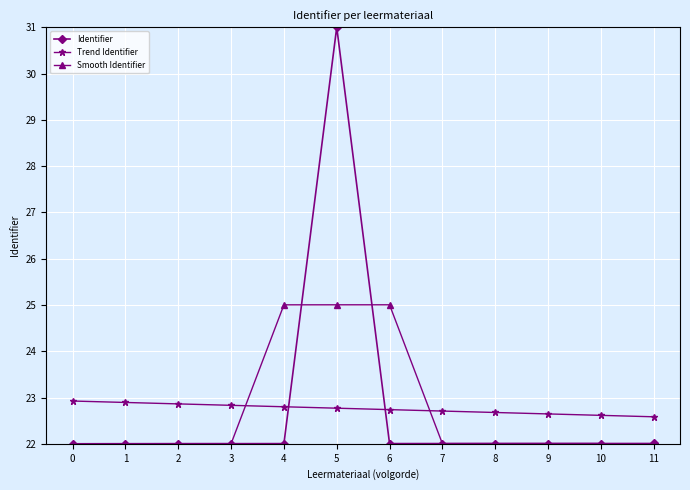

What is the lowest value of the Trend Identifier series?

22.6